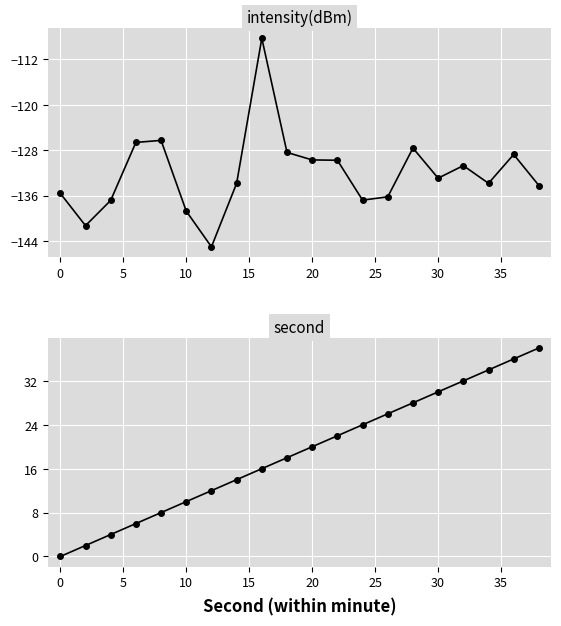

Reading left to right, what are all the values shown in this chart?

intensity(dBm): -135.6	-141.3	-136.9	-126.6	-126.3	-138.7	-145.0	-133.9	-108.3	-128.4	-129.7	-129.8	-136.8	-136.2	-127.6	-132.9	-130.7	-133.8	-128.8	-134.2
second: 0.0	2.0	4.0	6.0	8.0	10.0	12.0	14.0	16.0	18.0	20.0	22.0	24.0	26.0	28.0	30.0	32.0	34.0	36.0	38.0